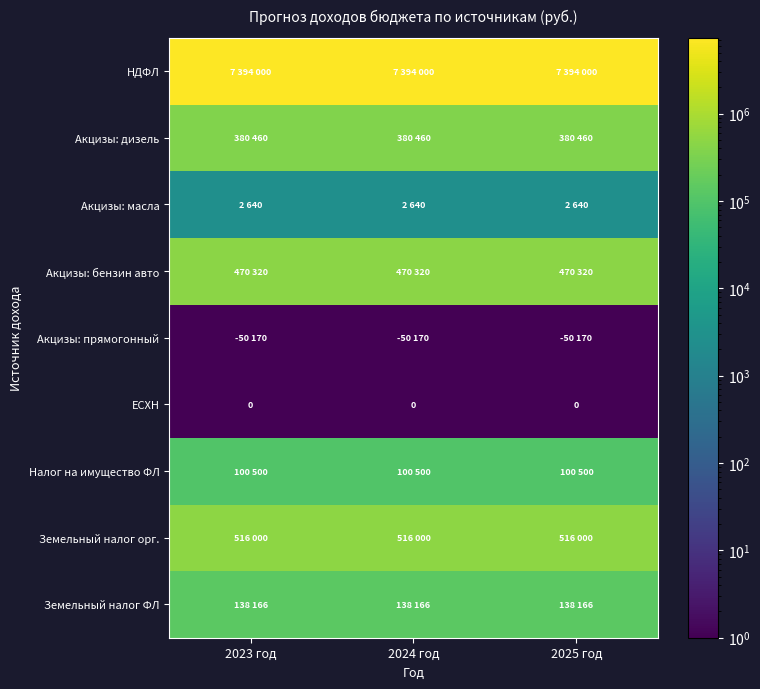

Read the Земельный налог орг. value at 2023 год.

516000.0